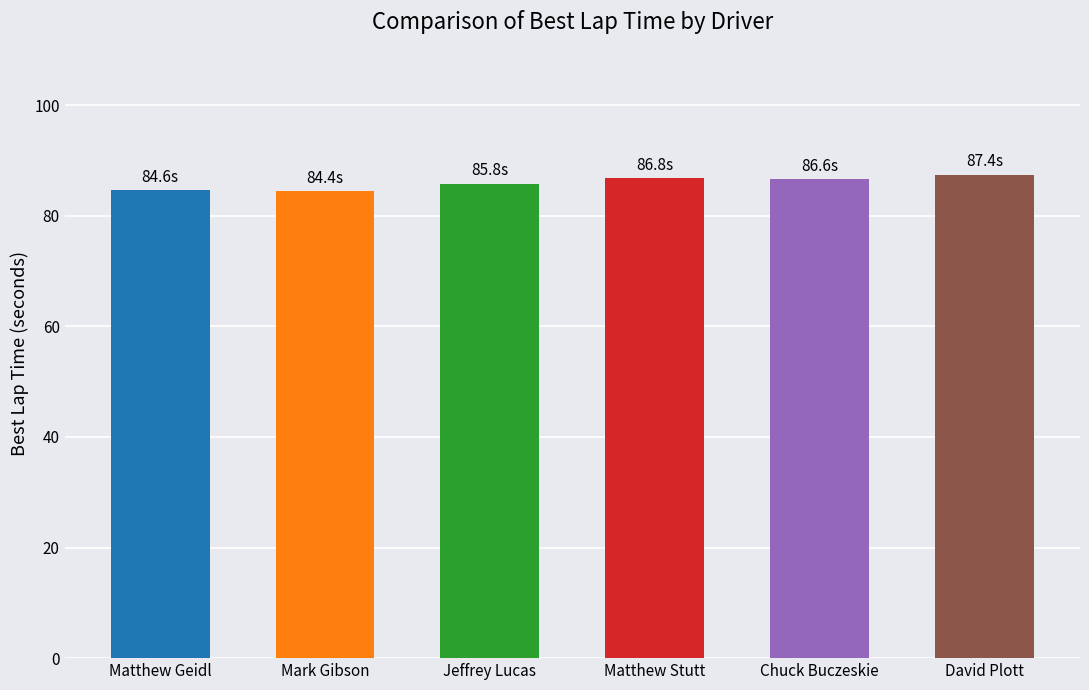

What is the ratio of the value at Jeffrey Lucas to the value at Chuck Buczeskie?

1.0